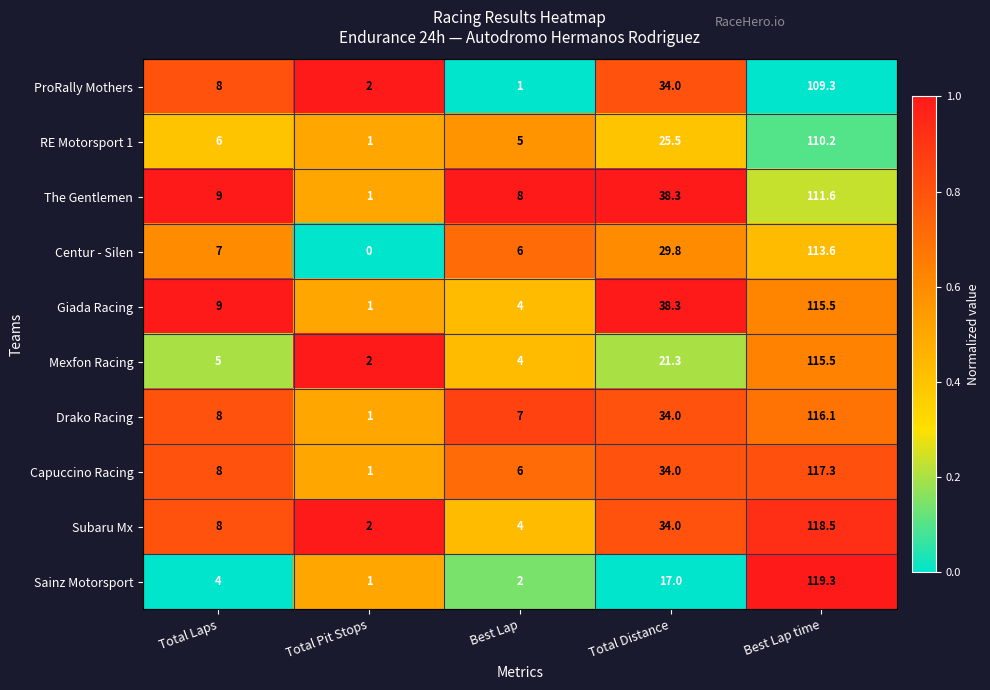

At which category does the chart reach its peak across all series?

Best Lap time